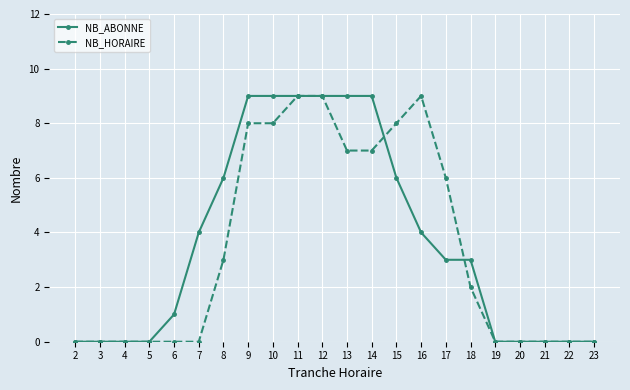

True or false: NB_ABONNE has a value of 5 at 14.

False